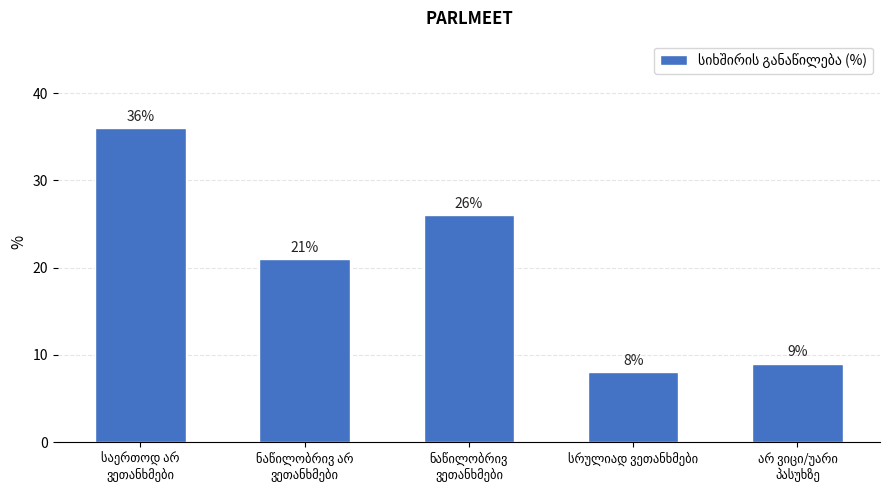

What is the average value?

20